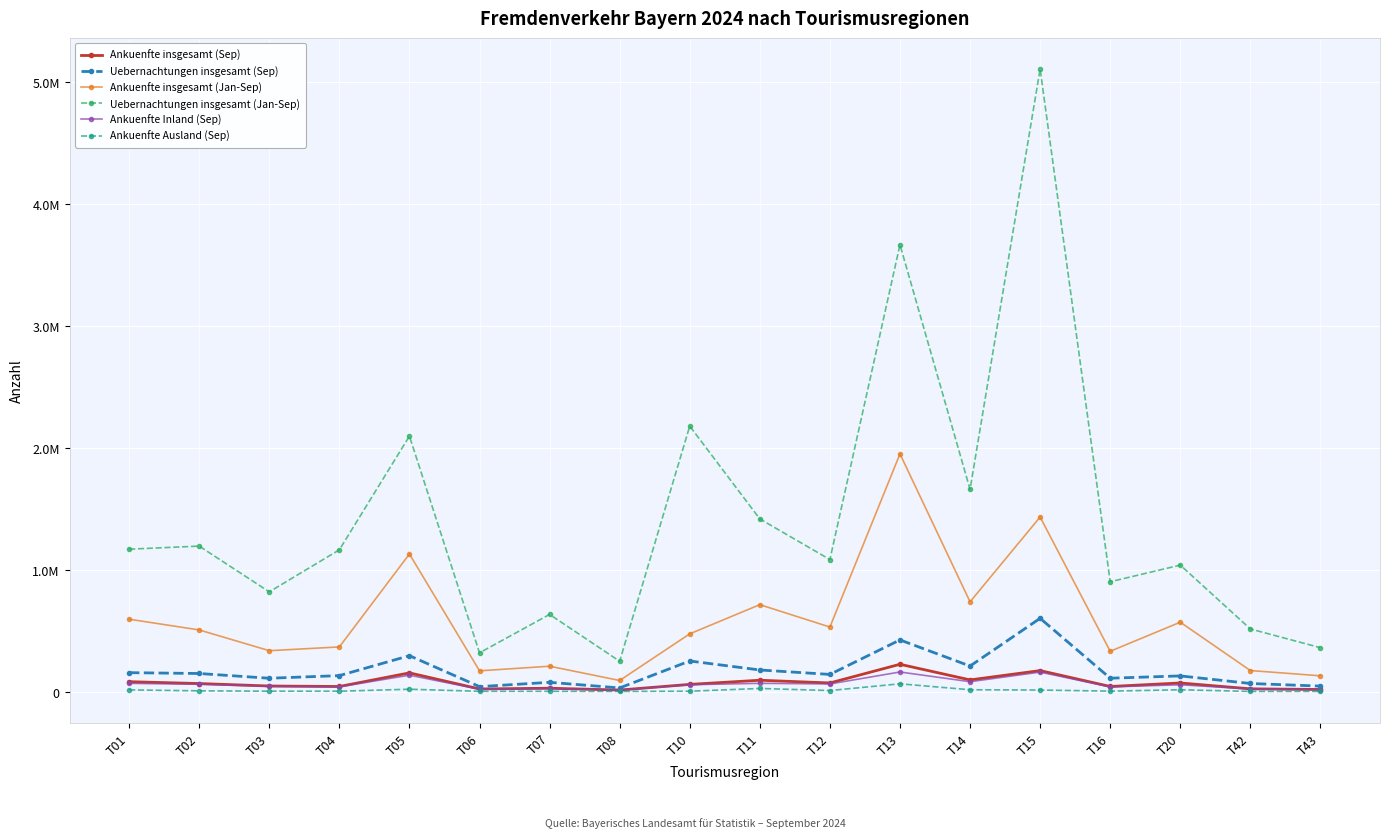

Is this an area chart (filled region under the line)?

No